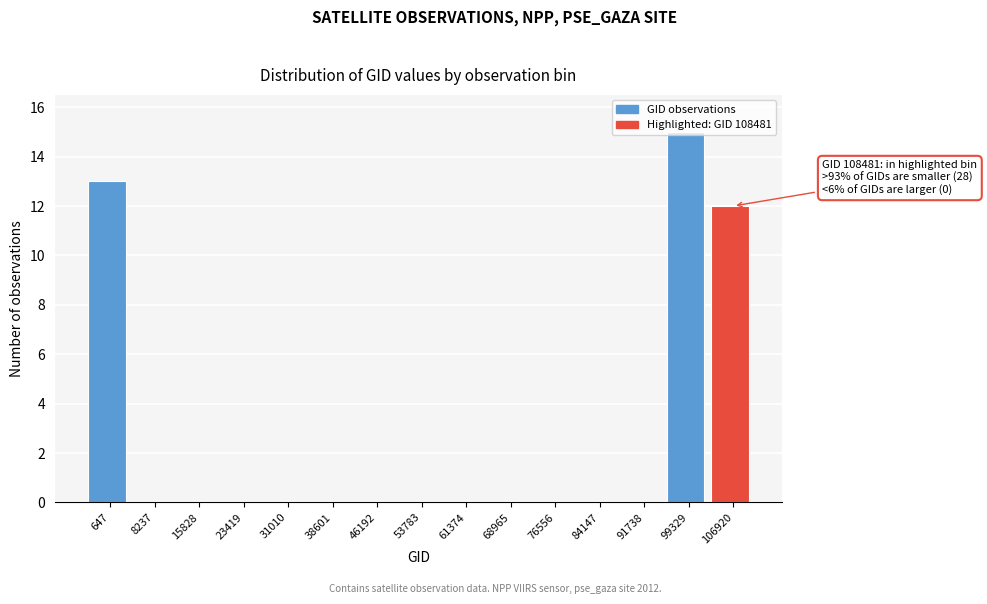

What is the change in value from 647 to 99329?

+2